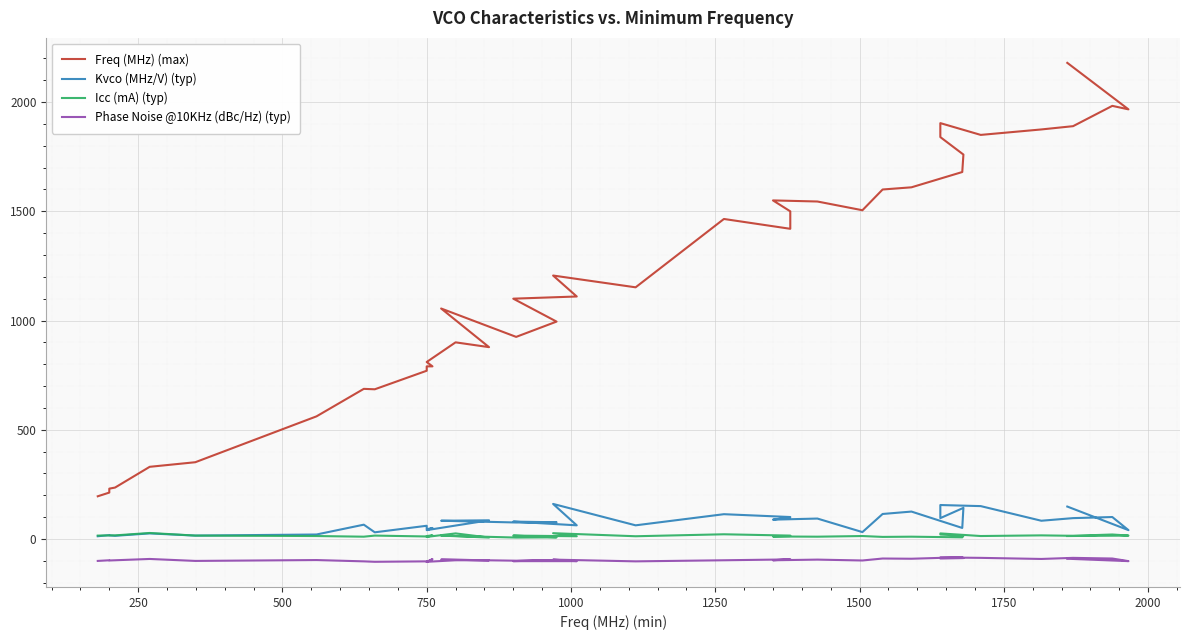

Is the value of Phase Noise @10KHz (dBc/Hz) (typ) at 2000 greater than the value of Freq (MHz) (max) at 2000?

No